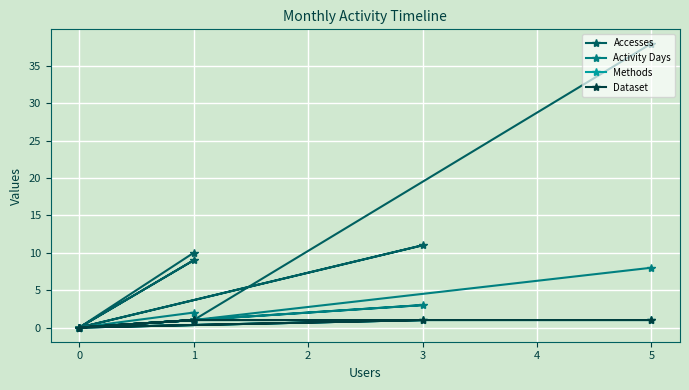

Reading left to right, what are all the values shown in this chart?

Accesses: 38	1	0	9	0	11	0	10
Activity Days: 8	1	0	1	0	3	0	2
Methods: 1	1	0	1	0	1	0	1
Dataset: 1	1	0	1	0	1	0	1